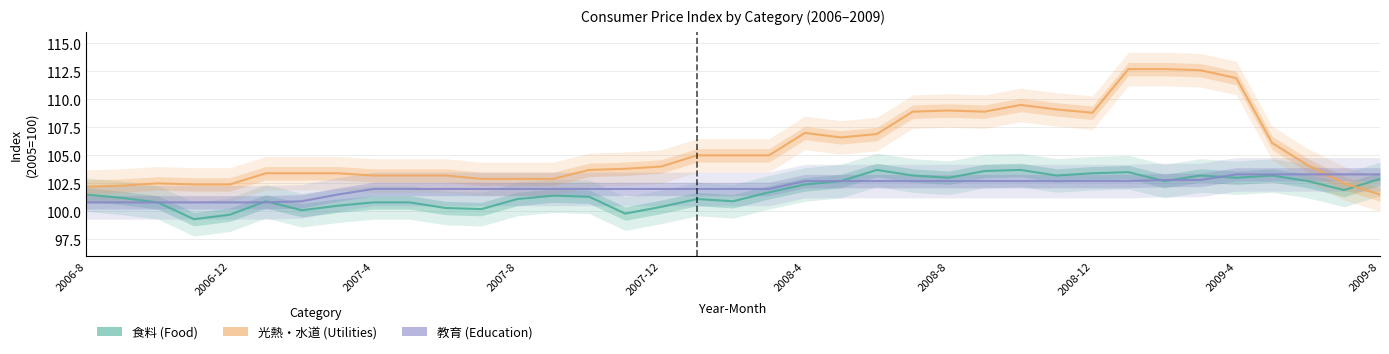

List the series in order of their peak value, lowest first.

教育, 食料, 光熱・水道